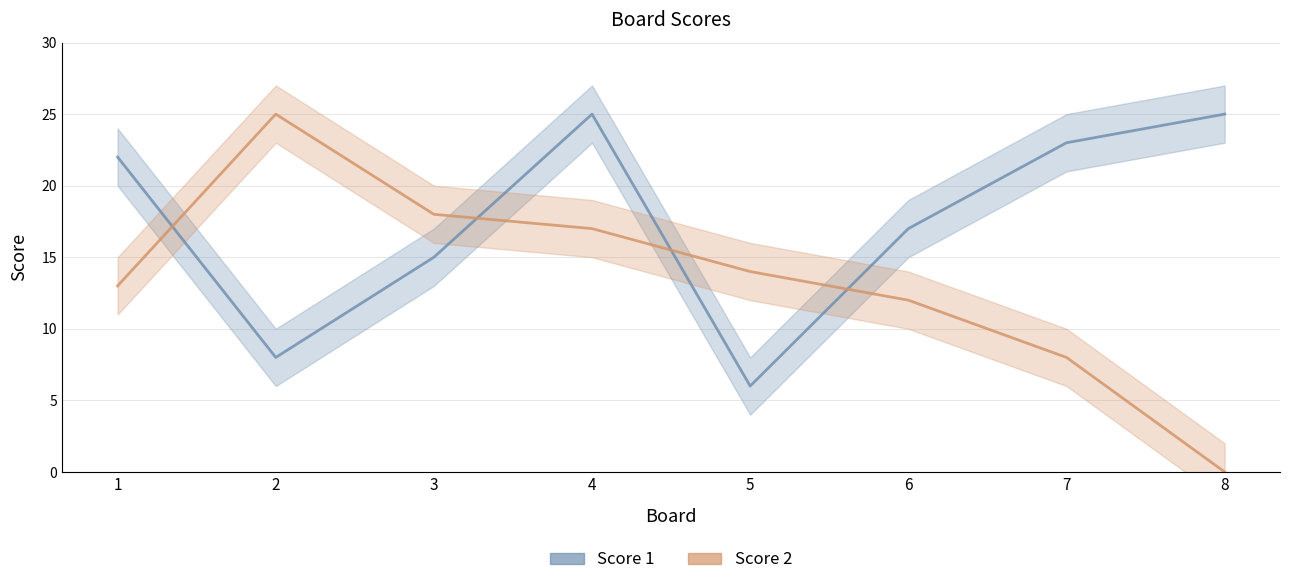

Which category has the lowest value across all series?

8